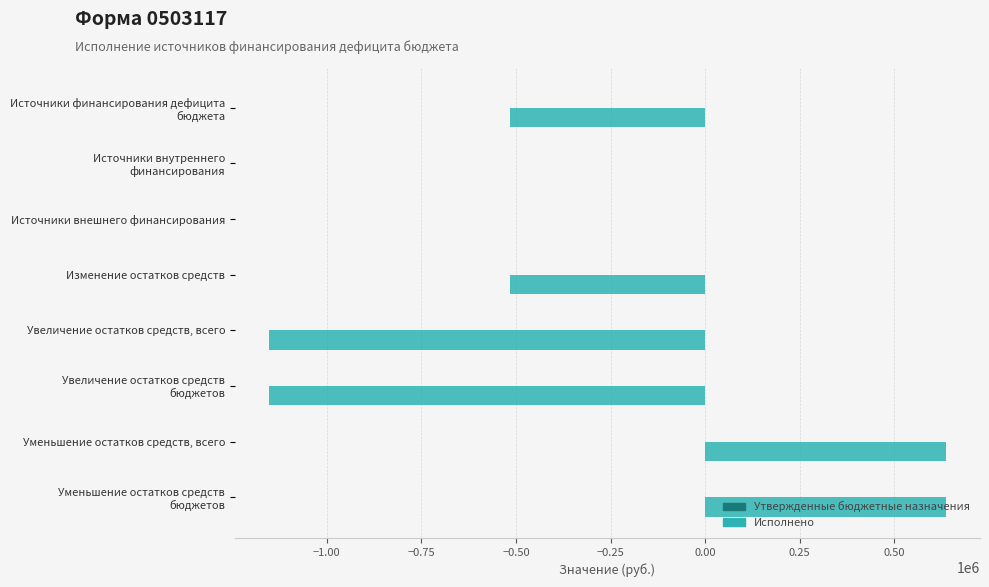

The chart shows a value of -1153276.1 at Увеличение остатков средств, всего. True or false?

True